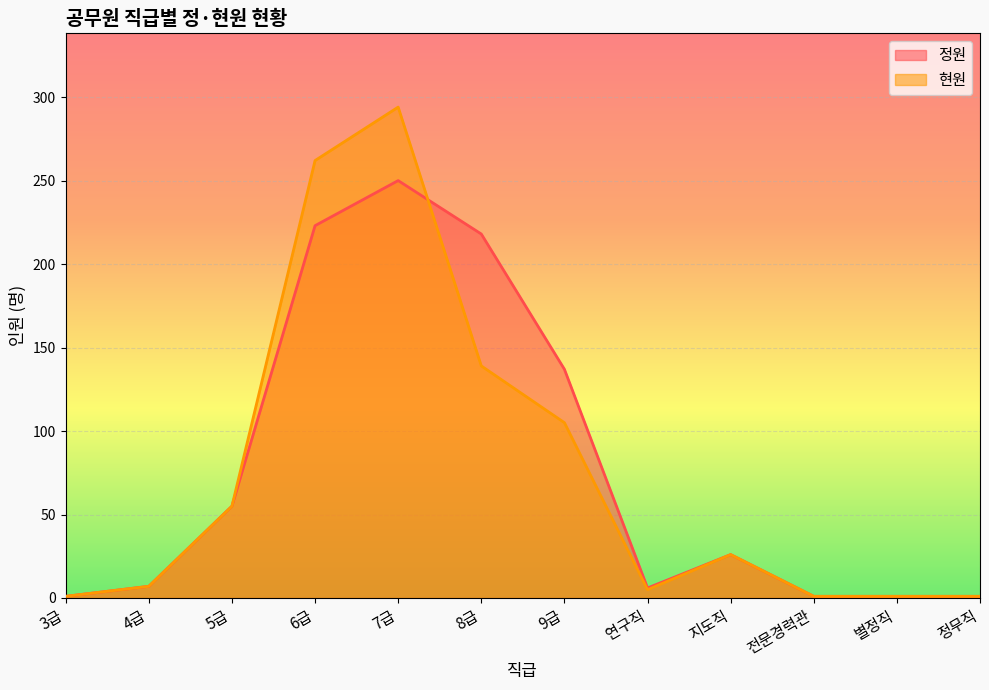

Rank the categories by 현원 value from highest to lowest.

7급, 6급, 8급, 9급, 5급, 지도직, 4급, 연구직, 3급, 전문경력관, 별정직, 정무직